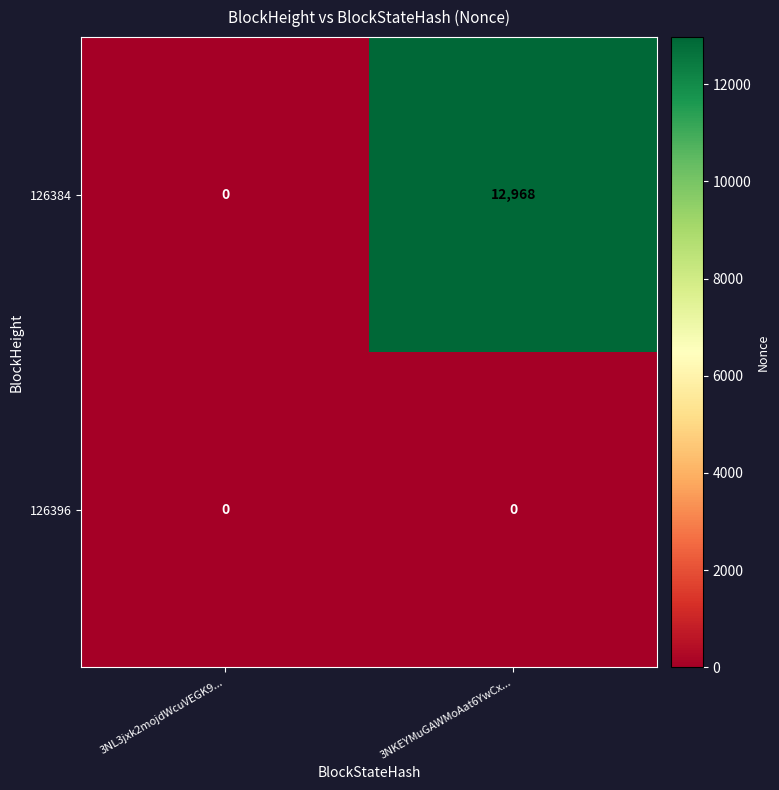

The 126396 series shows 0 at 3NL3jxk2mojdWcuVEGK9.... True or false?

True